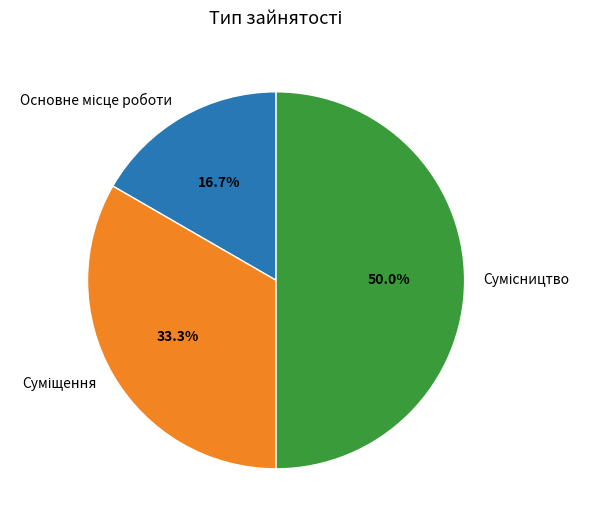

To the nearest percent, what is the combined percentage of Основне місце роботи and Суміщення?

50%